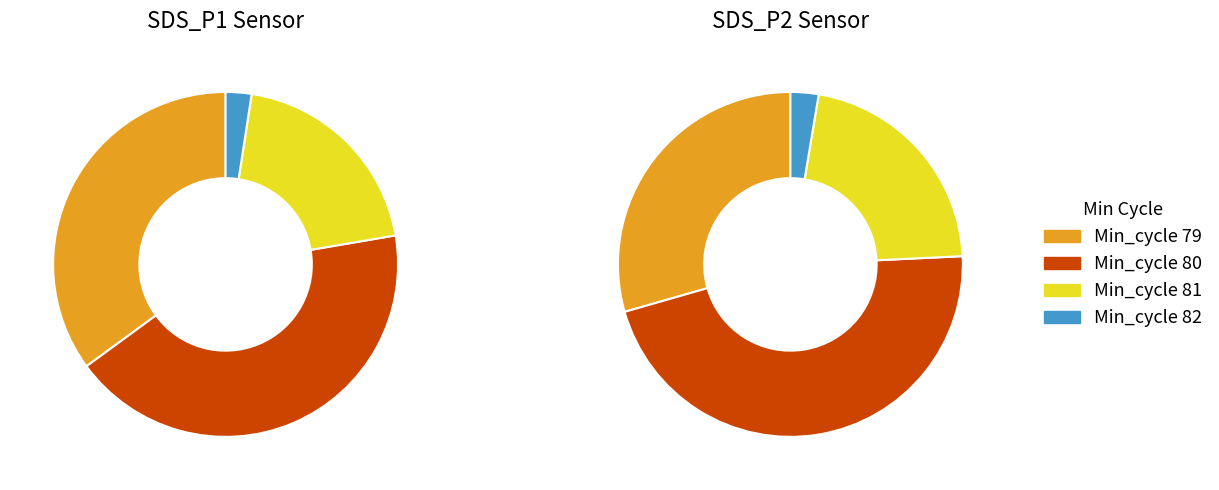

Does 81 account for over 50% of the chart?

No